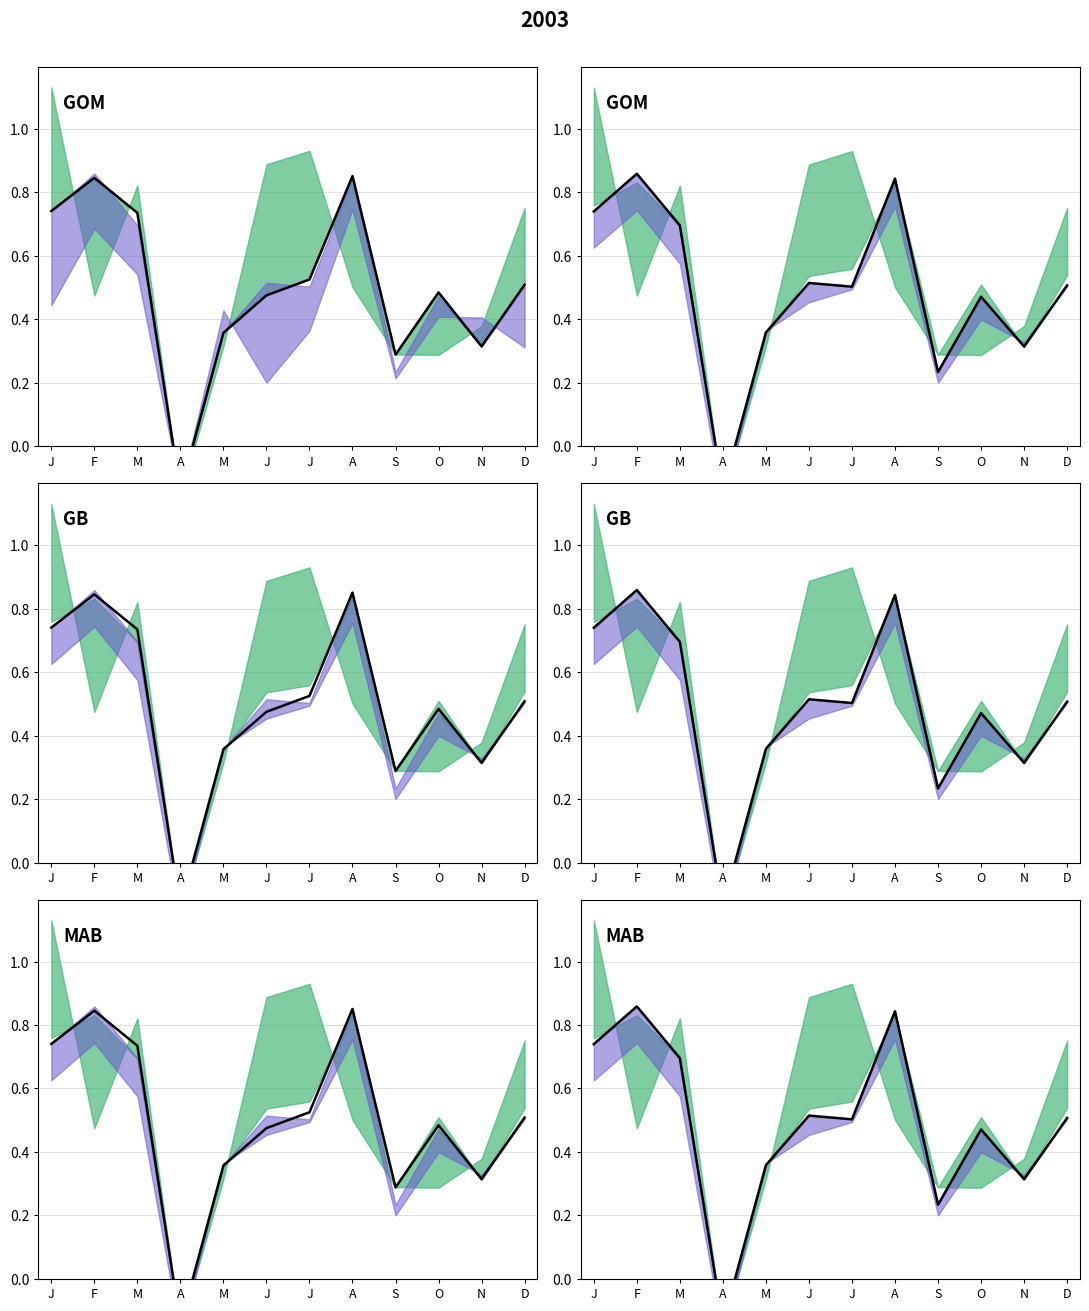

What is the change in value from S to N?

+0.1